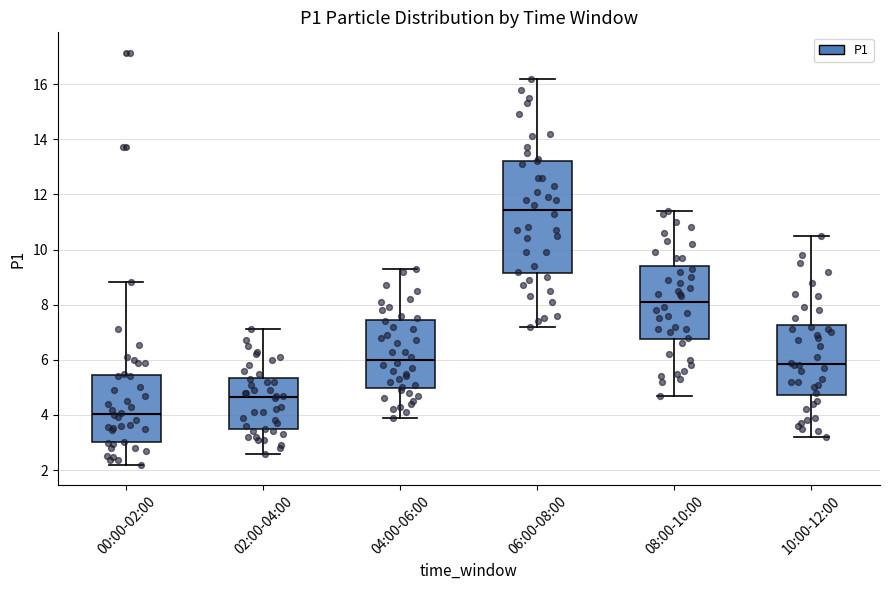

Which box's median line is the highest?

06:00-08:00